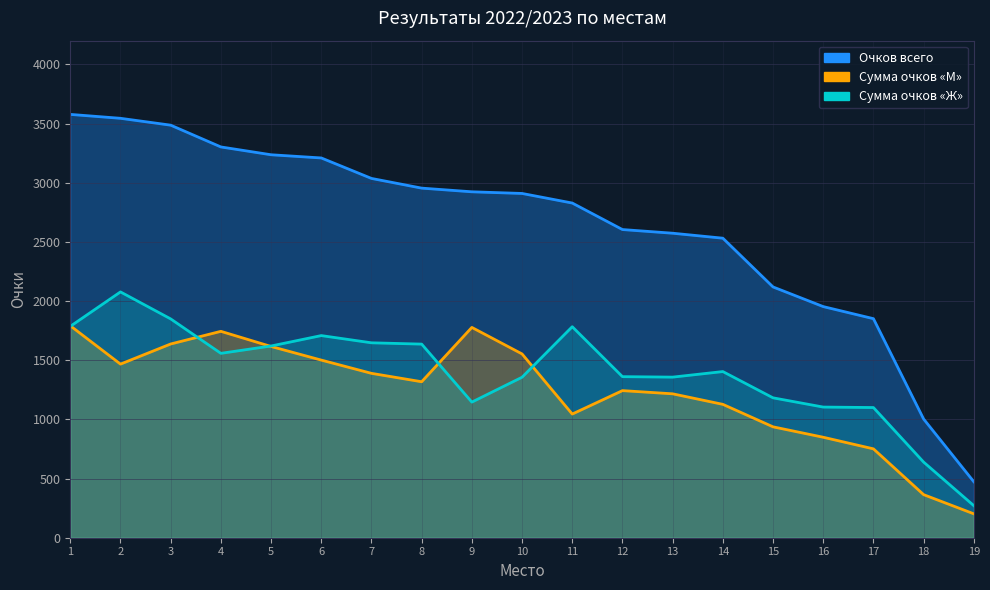

True or false: Очков всего and Сумма очков «Ж» intersect in this chart.

False